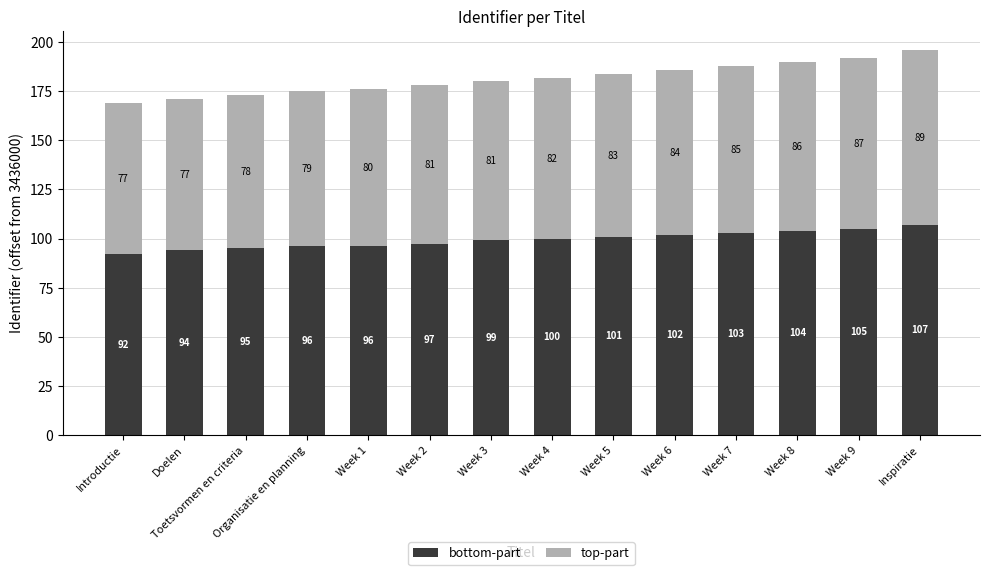

Is it true that bottom-part equals 161 at Week 9?

False